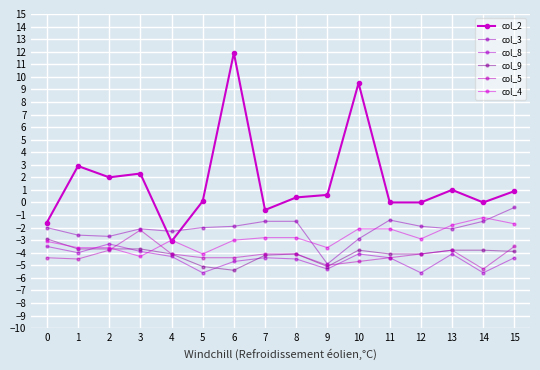

Reading left to right, transcribe all the data shown in this chart.

col_2: -1.6	2.9	2.0	2.3	-3.1	0.1	11.9	-0.6	0.4	0.6	9.5	0.0	-0.0	1.0	0.0	0.9
col_3: -2.0	-2.6	-2.7	-2.1	-2.3	-2.0	-1.9	-1.5	-1.5	-4.9	-2.9	-1.4	-1.9	-2.1	-1.5	-0.4
col_8: -3.5	-4.0	-3.3	-3.9	-4.3	-5.6	-4.7	-4.4	-4.5	-5.3	-4.1	-4.4	-5.6	-4.1	-5.6	-4.4
col_9: -2.9	-3.7	-3.7	-3.7	-4.1	-5.1	-5.4	-4.2	-4.1	-5.1	-3.8	-4.1	-4.1	-3.8	-3.8	-3.9
col_5: -4.4	-4.5	-3.8	-2.2	-4.1	-4.4	-4.4	-4.1	-4.1	-5.0	-4.7	-4.4	-4.1	-3.8	-5.3	-3.5
col_4: -3.1	-3.6	-3.6	-4.3	-3.0	-4.1	-3.0	-2.8	-2.8	-3.6	-2.1	-2.1	-2.9	-1.8	-1.2	-1.7